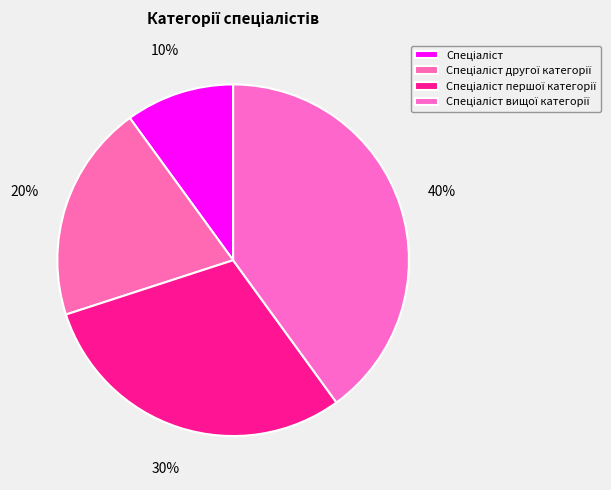

How many segments does this pie chart have?

4